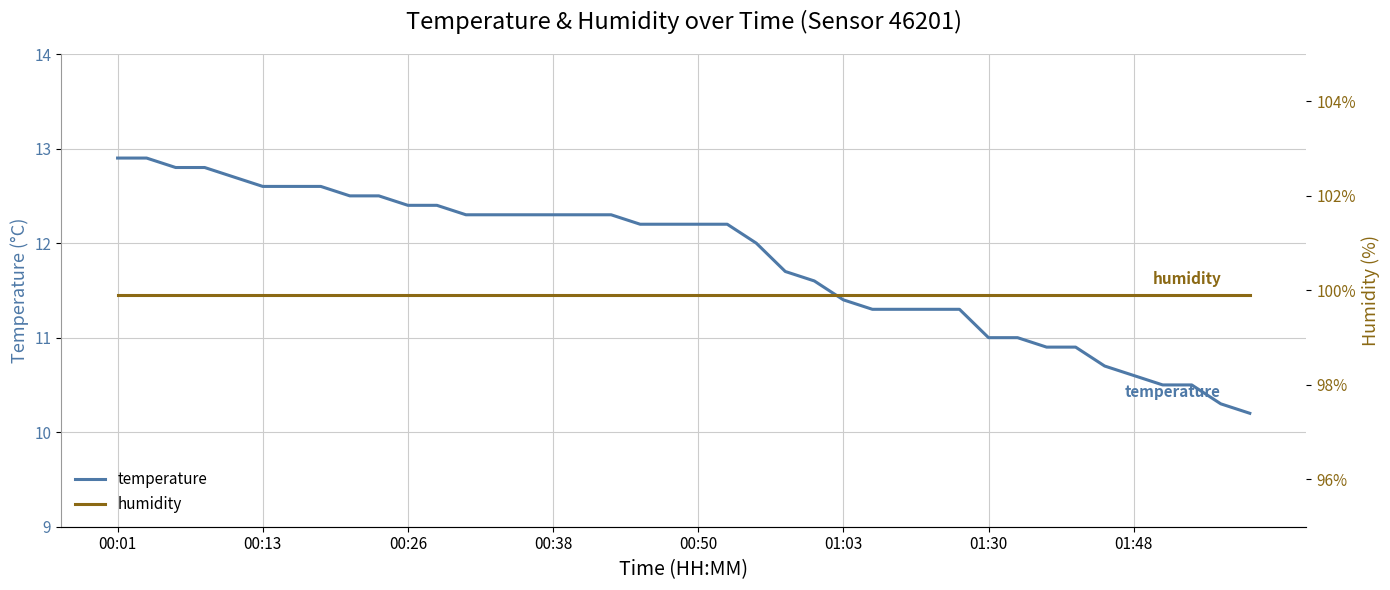

Is this an area chart (filled region under the line)?

No